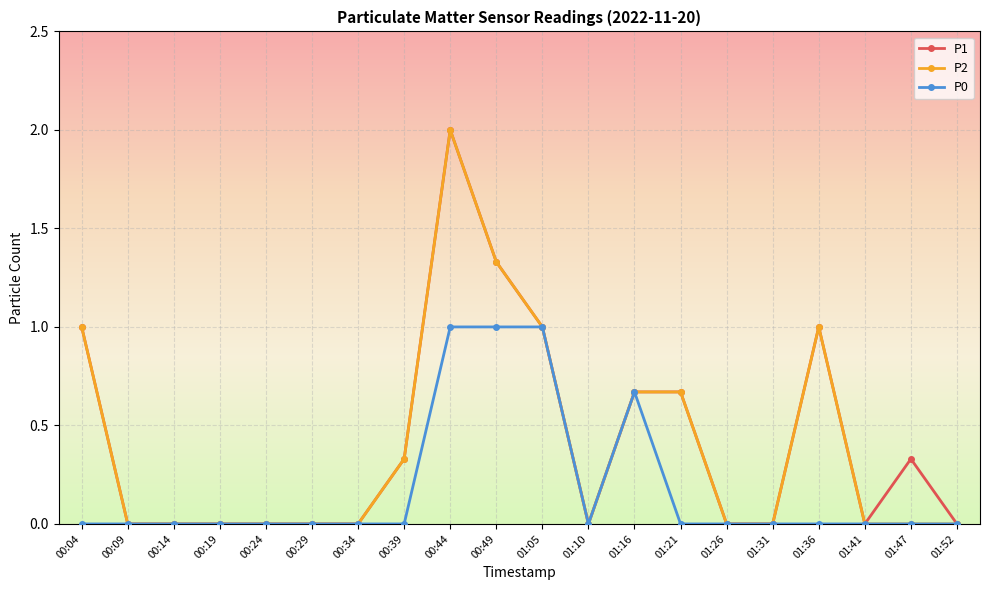

True or false: P2 has more than 0 points higher than both neighbors.

True